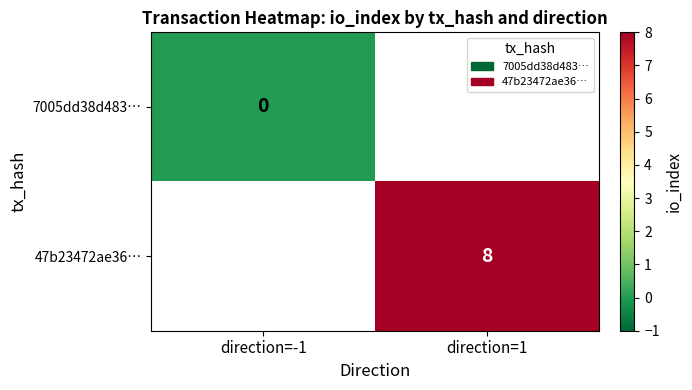

Is the value of 47b23472ae36… at direction=1 greater than the value of 7005dd38d483… at direction=-1?

Yes